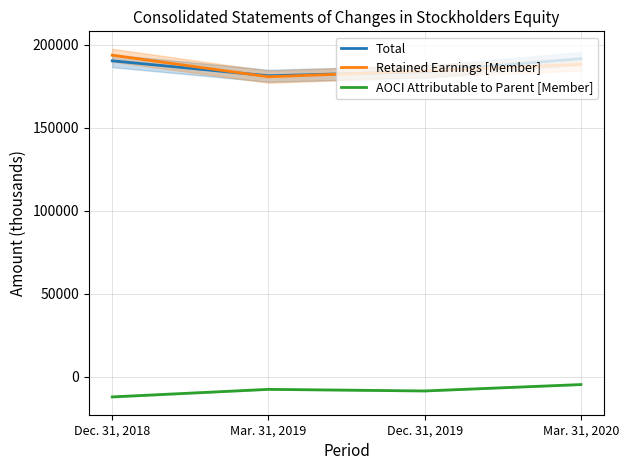

At which category does the chart reach its minimum across all series?

Dec. 31, 2018